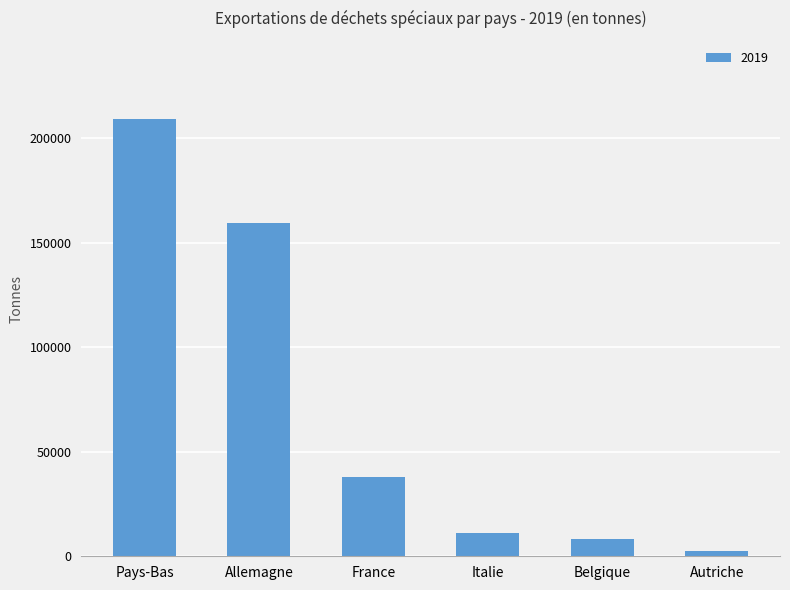

How many bars are there in total?

6